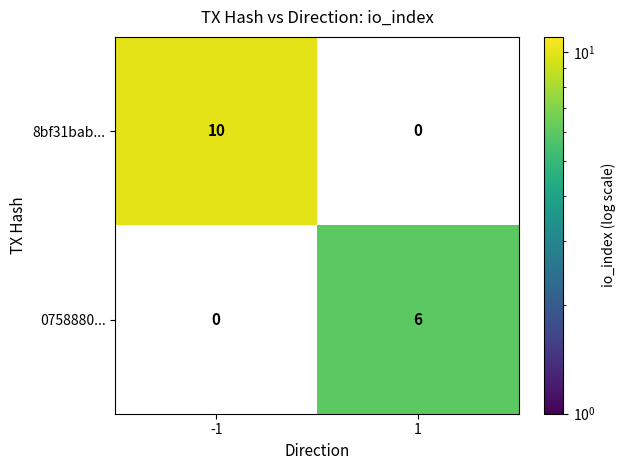

How many data points in 8bf31bab... are less than 10?

1